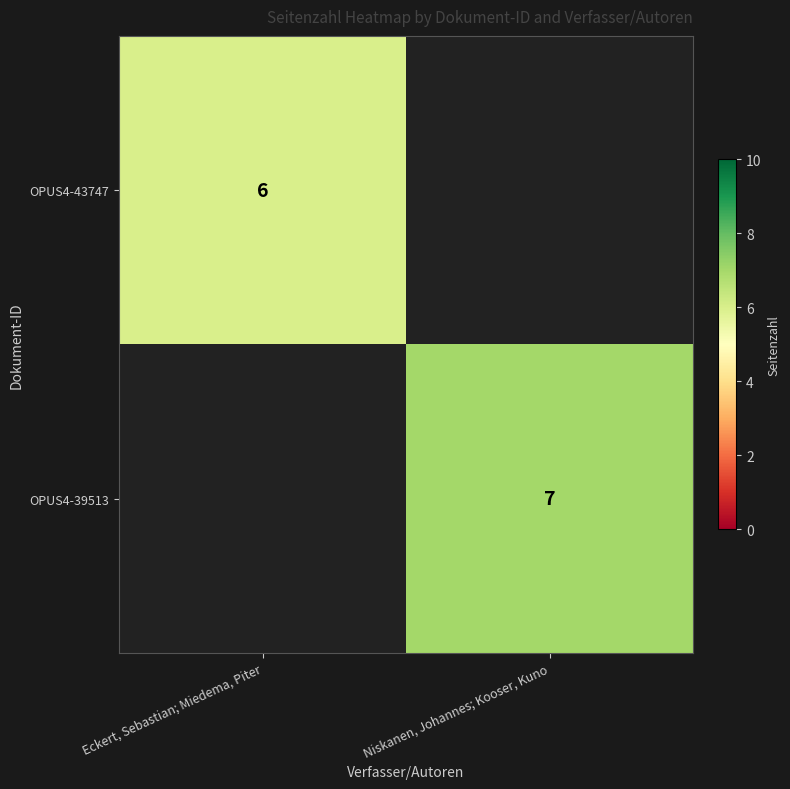

Which category has the highest value across all series?

Niskanen, Johannes; Kooser, Kuno